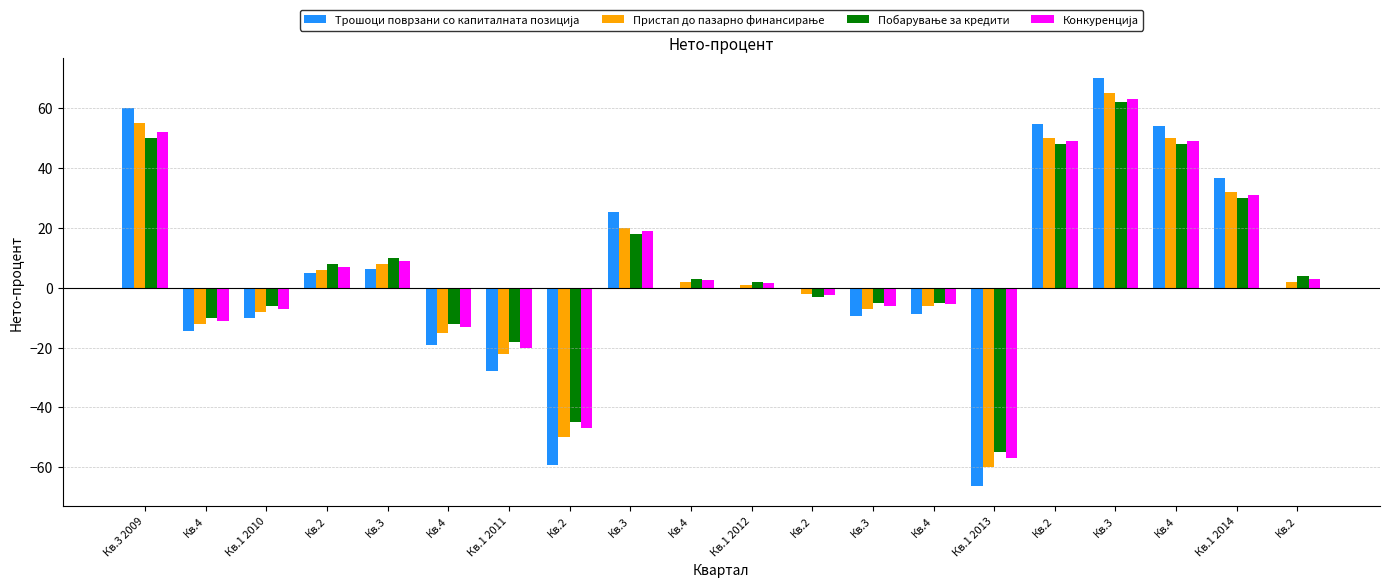

What is the lowest value of the Конкуренција series?

-57.0